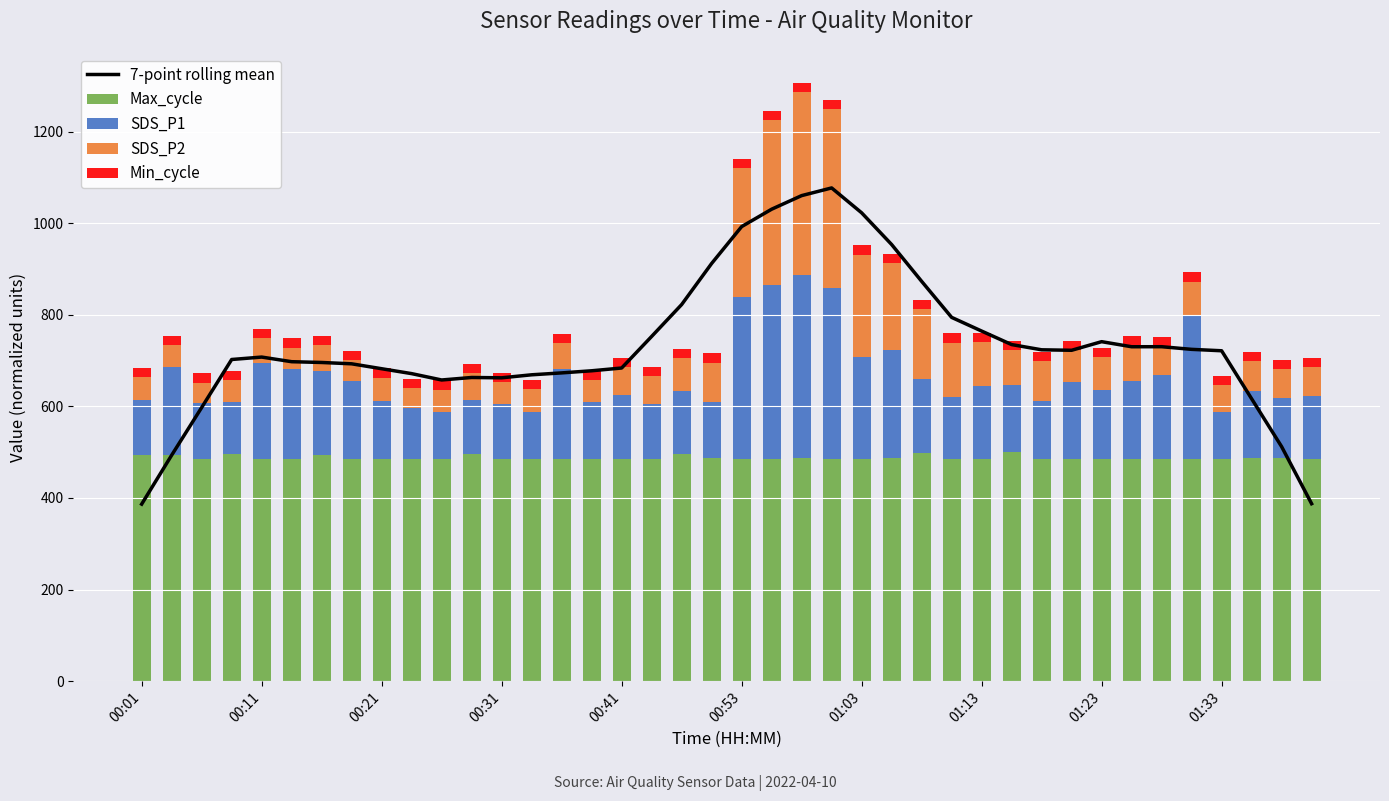

How many categories are shown in the chart?

40